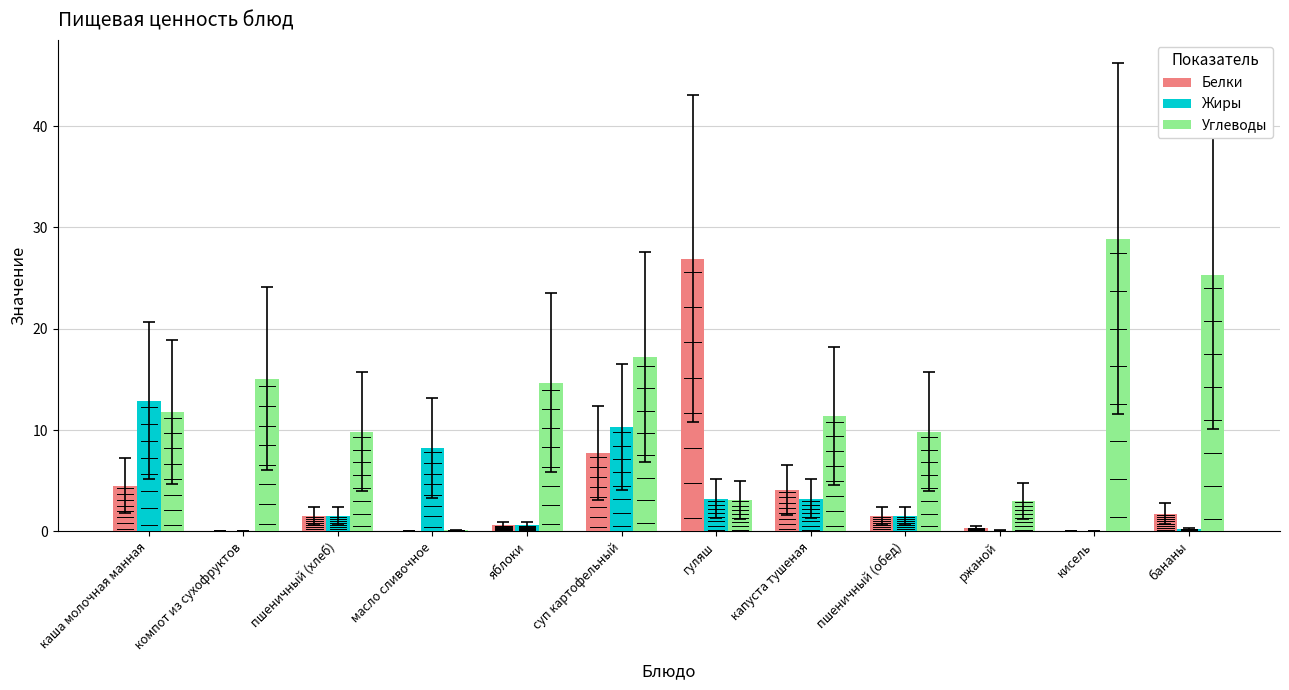

At which category is the sum across all series the highest?

суп картофельный